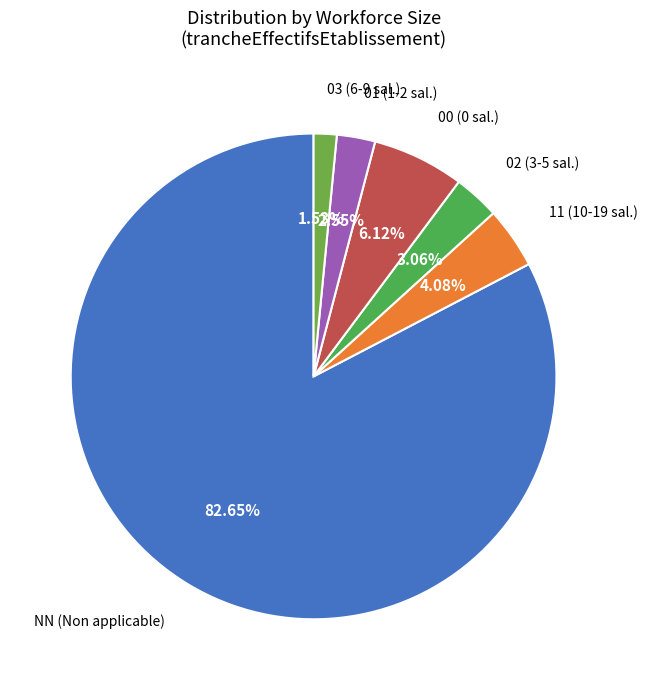

Which category accounts for the majority?

NN